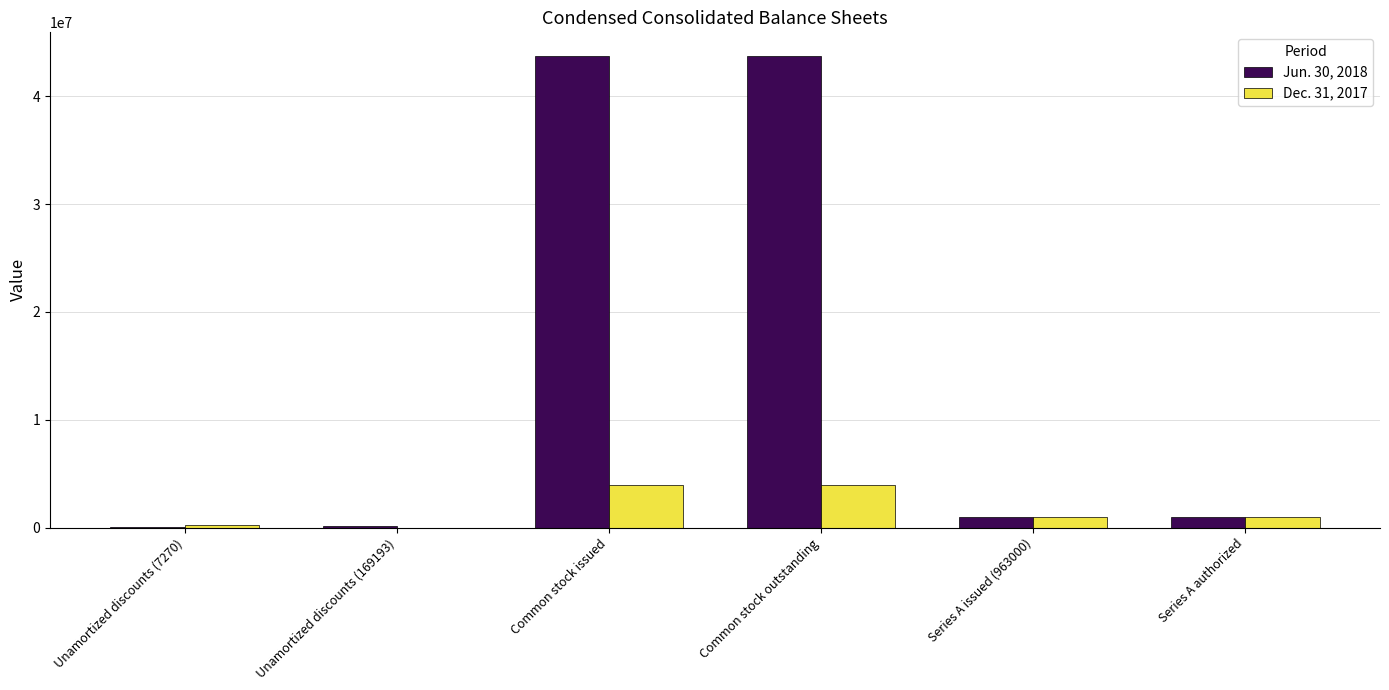

Between Common stock outstanding and Series A authorized, which series saw the biggest shift?

Jun. 30, 2018